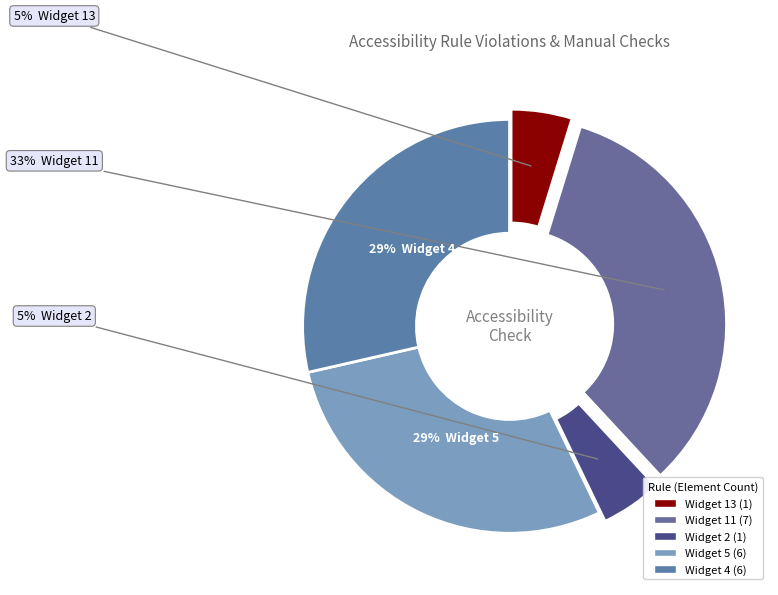

The Widget 4 slice represents 21% of the pie. True or false?

False